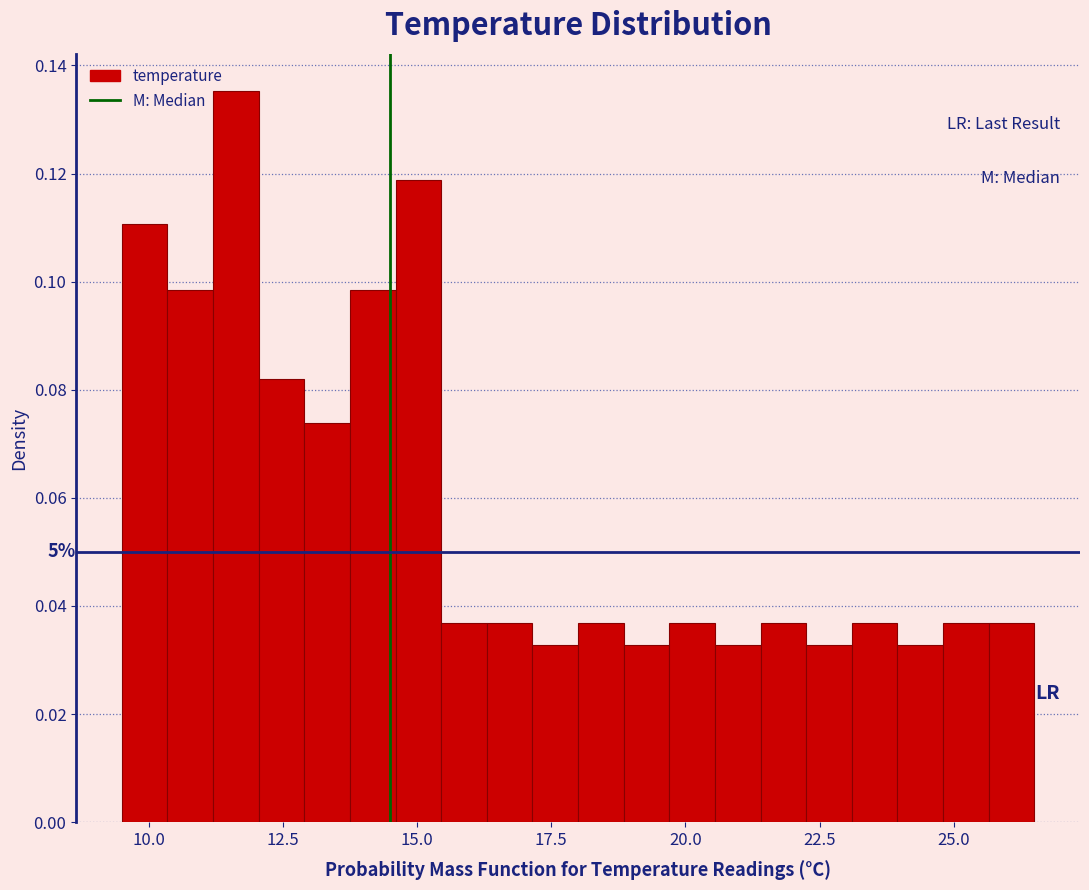

Around what value on the x-axis is the tallest bar? Give the approximate position of its centre, as read against the axis.

11.5